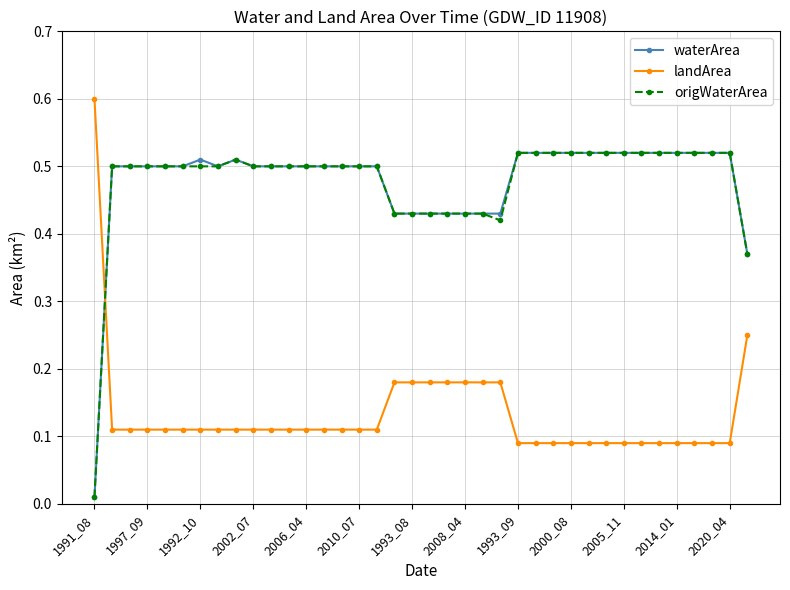

True or false: origWaterArea and landArea intersect in this chart.

True